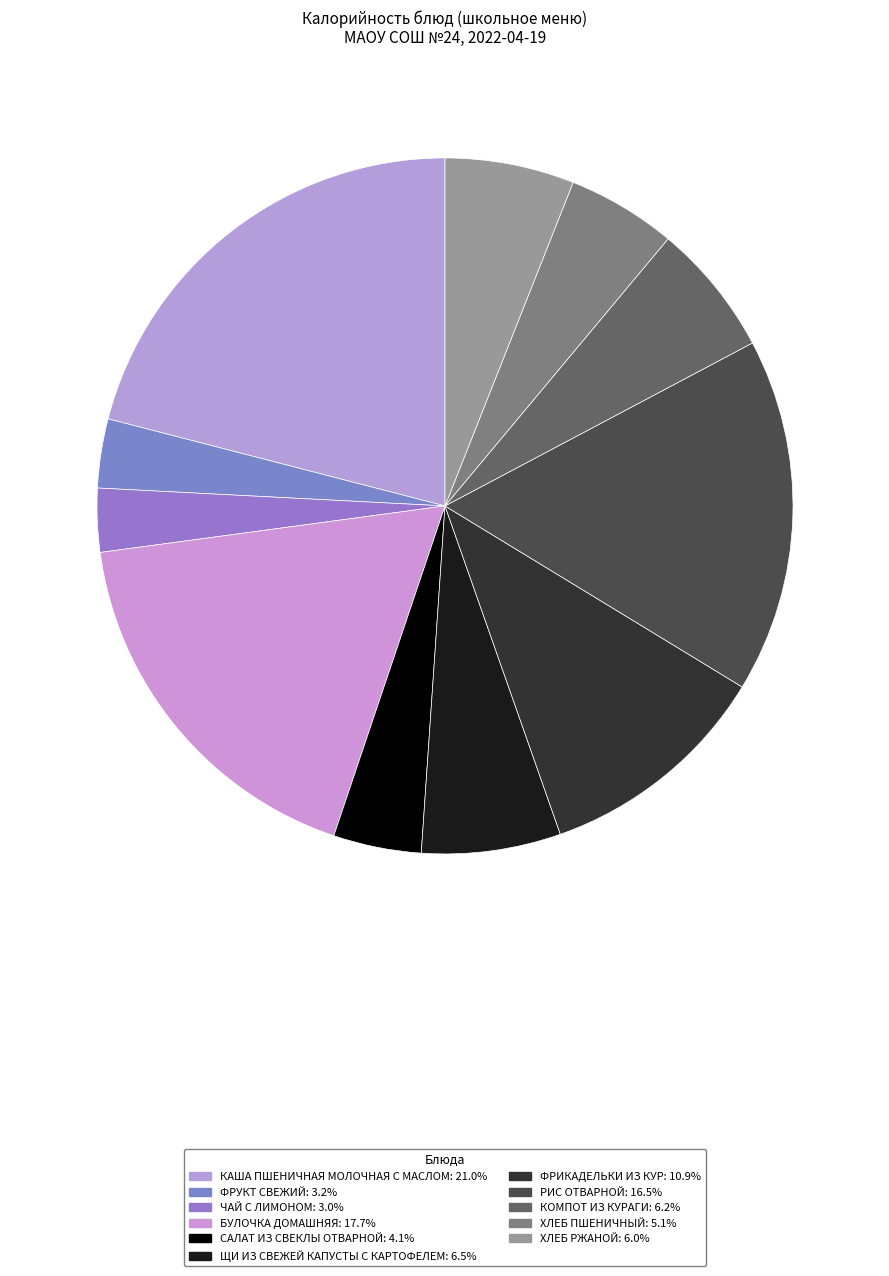

Is САЛАТ ИЗ СВЕКЛЫ ОТВАРНОЙ the majority of the pie?

No